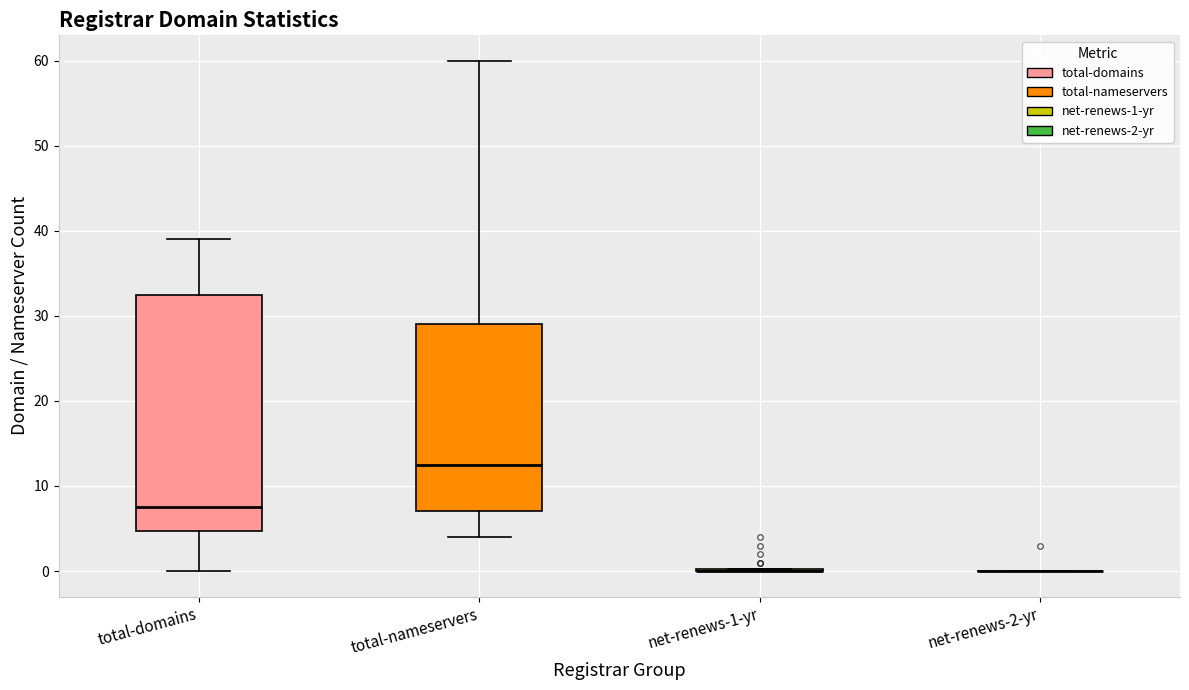

Reading left to right, read every box against the y-axis: the position of its median line, the range the box covers, and the ends of its whiskers. The values are not printed on the chart, so give them approximately, as read against the axis.

total-domains: median 8, box 5 to 33, whiskers 0 to 39
total-nameservers: median 13, box 7 to 29, whiskers 4 to 60
net-renews-1-yr: box collapsed to a line at 0, whiskers 0 to 0
net-renews-2-yr: box collapsed to a line at 0, whiskers 0 to 0